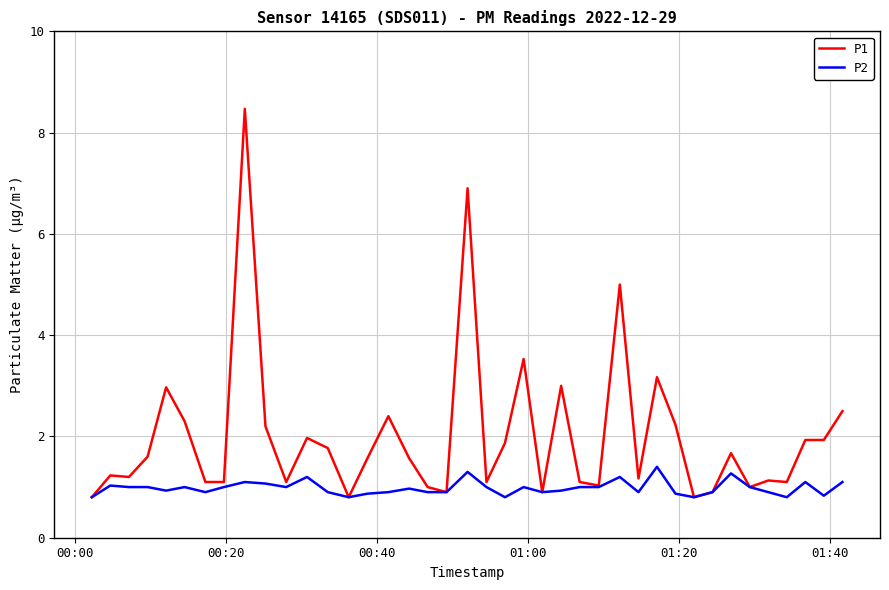

Which series has the widest spread of values?

P1